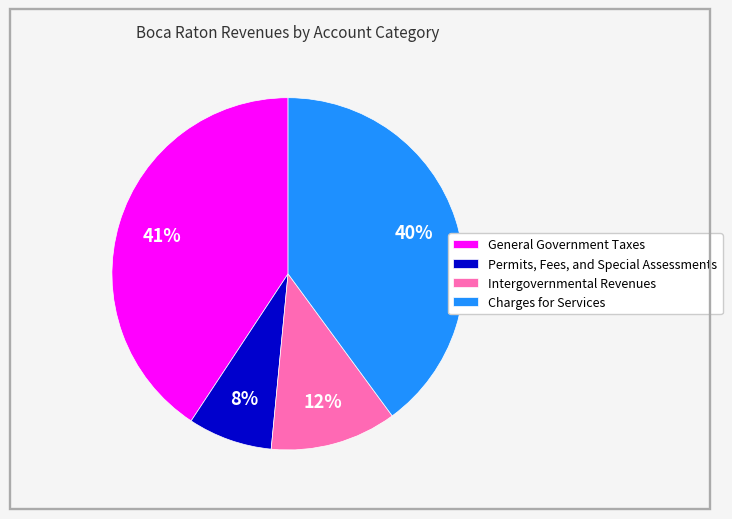

How many slices are in this pie chart?

4